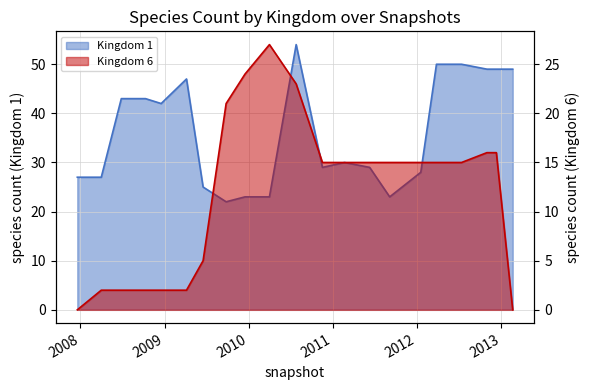

Does the chart have visible grid lines?

Yes